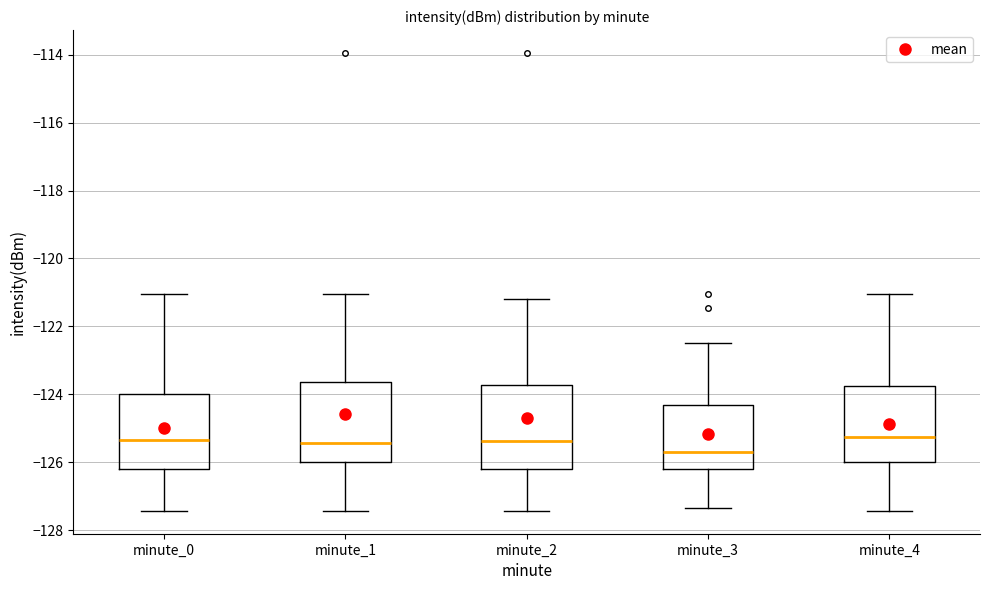

Which box's median line is the lowest?

minute_3